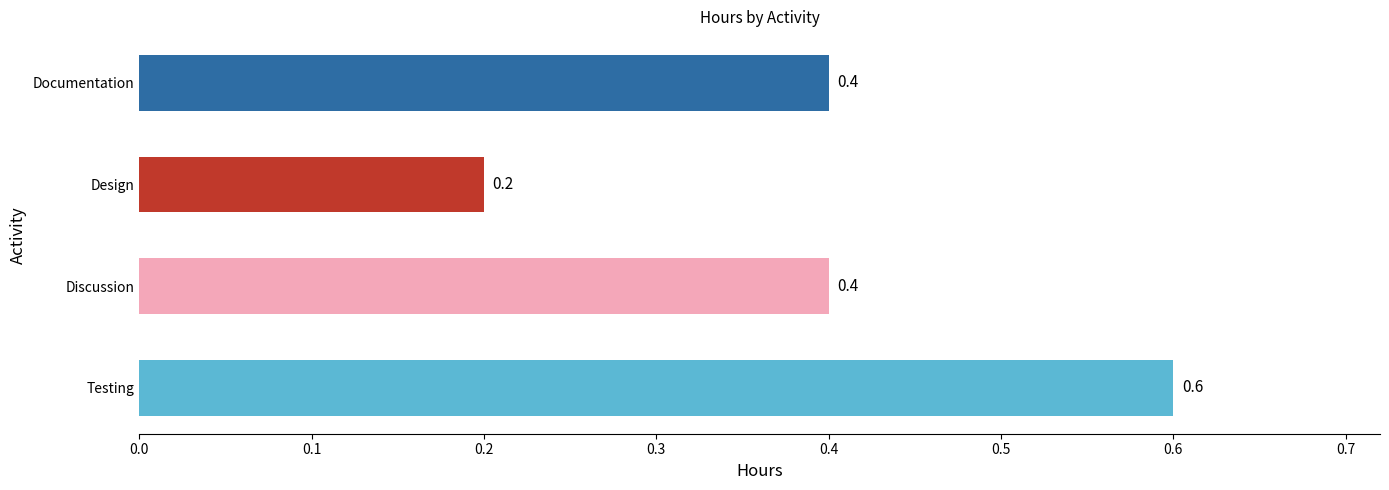

Reading bottom to top, extract all data points from this chart.

0.6	0.4	0.2	0.4